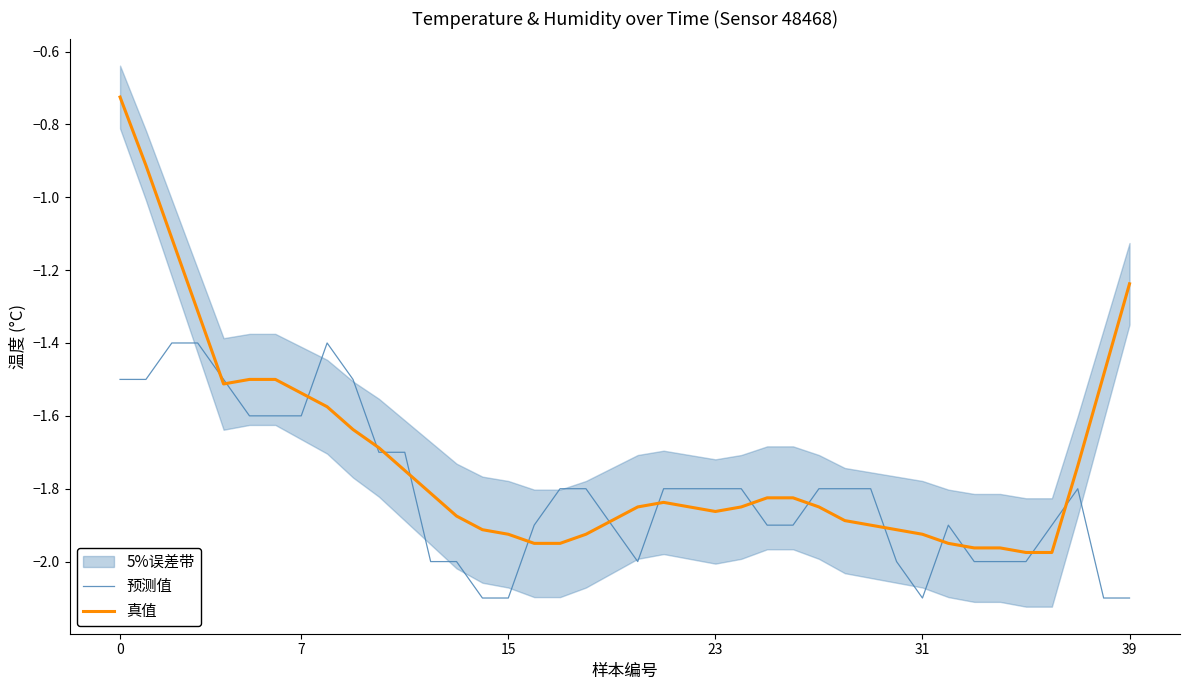

How many values in the 真值 series exceed -1?

2